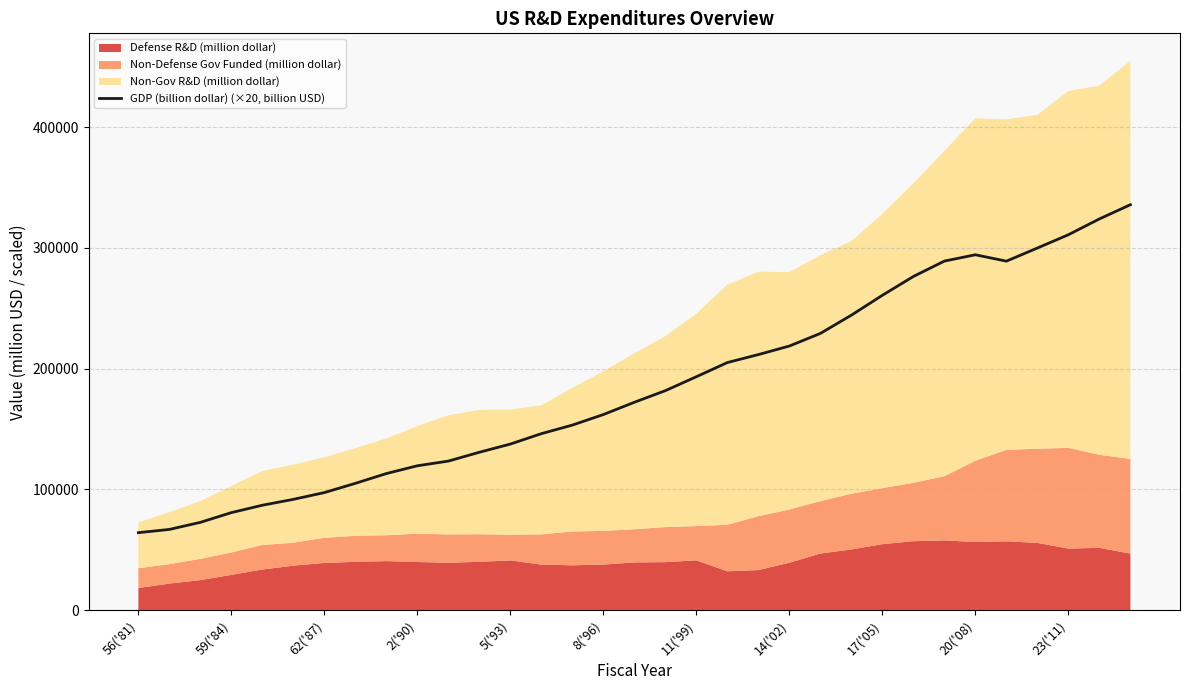

What is the lowest value of the GDP (billion dollar) (×20, billion USD) series?

64219.0